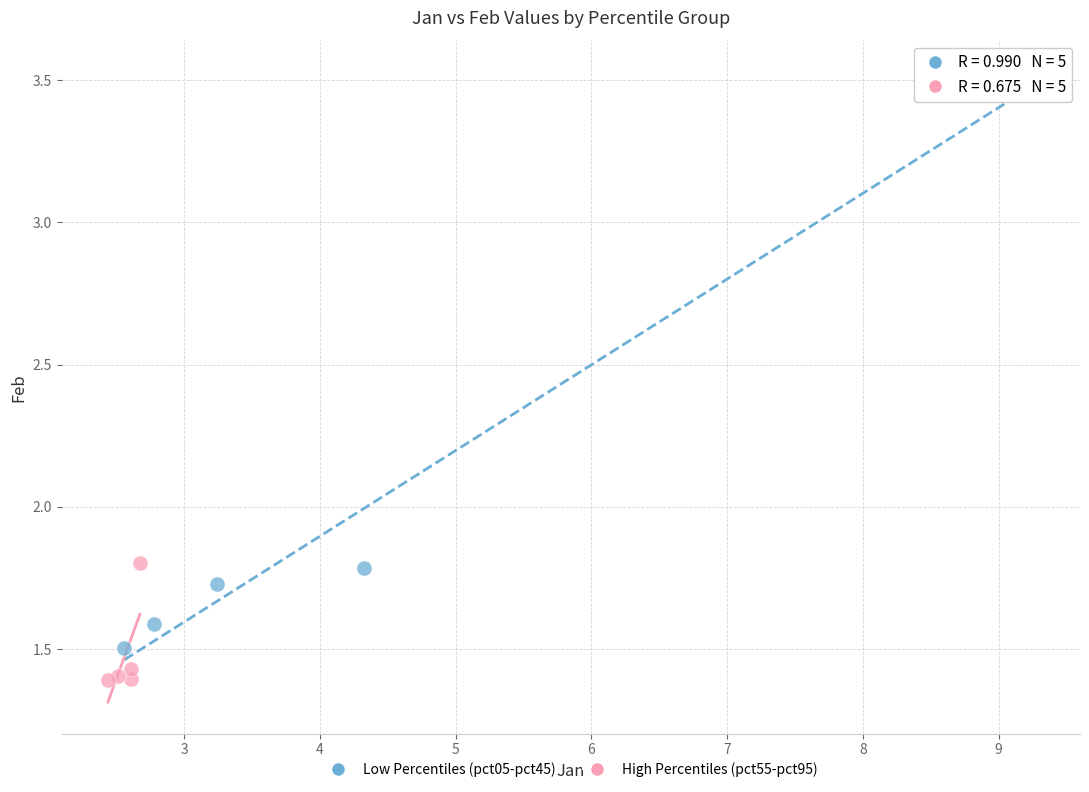

Which series reaches the maximum Y coordinate?

Low Percentiles (pct05-pct45)